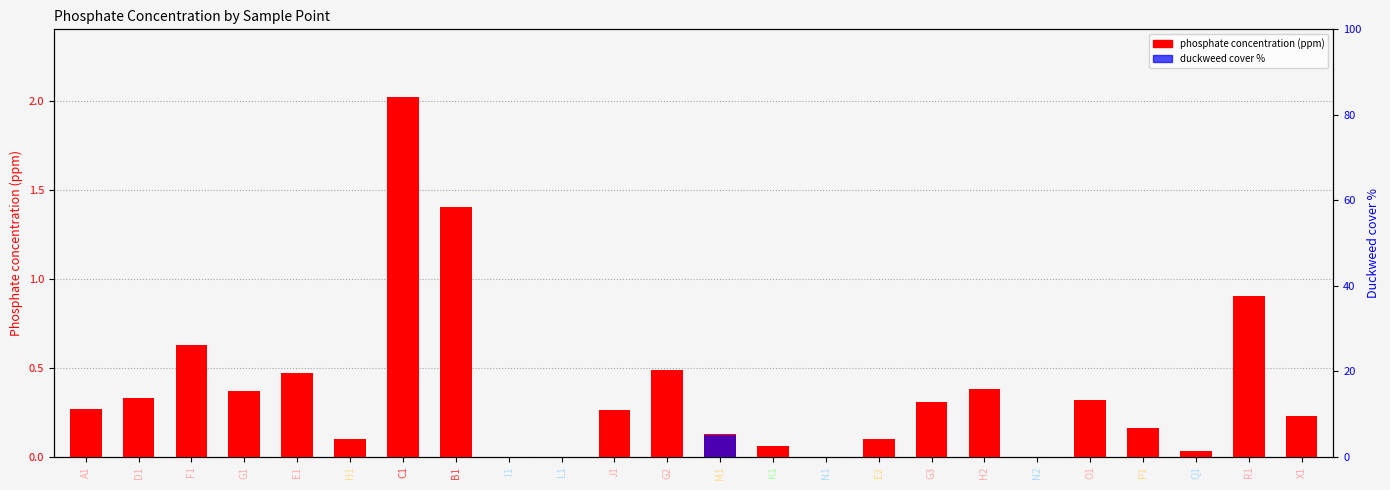

At which label does duckweed cover % reach its peak?

M1